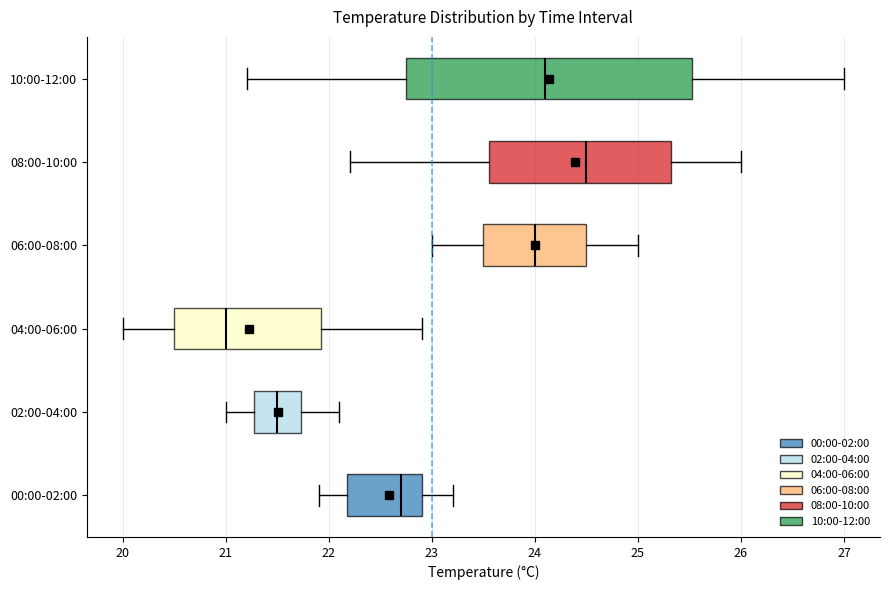

Where is the left edge of the box for 08:00-10:00 on the x-axis? The values are not printed on the chart, so give them approximately, as read against the axis.

23.6